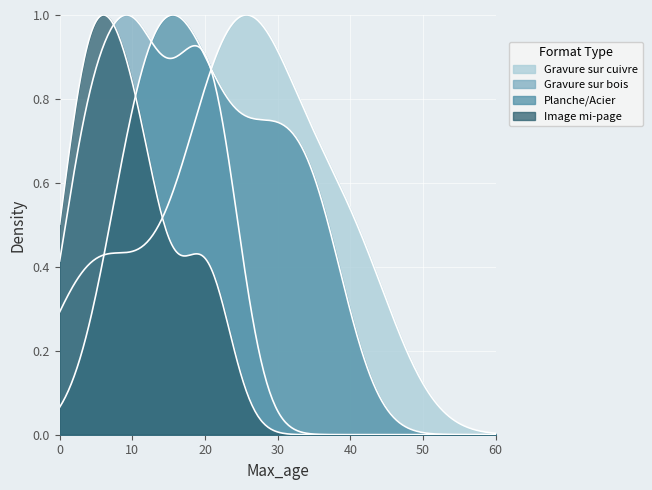

How many lines are shown in the chart?

4